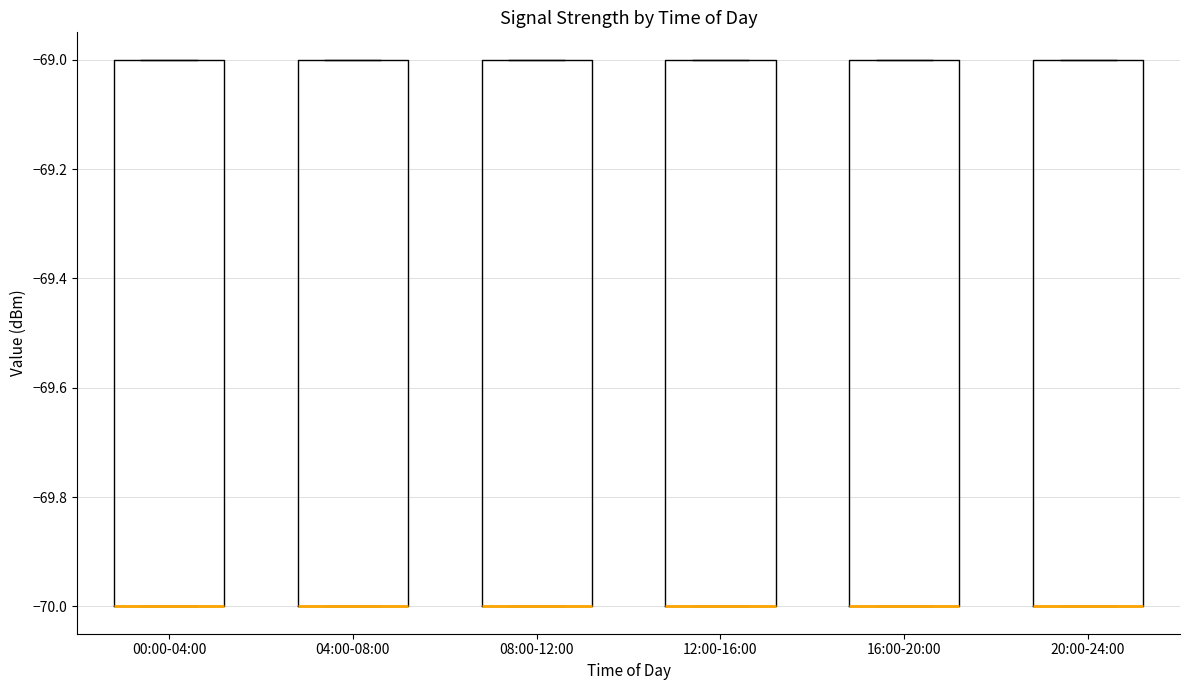

Reading left to right, transcribe this box plot: for each box, give where its median line is, the range the box spans, and where its two whiskers end, as read against the y-axis. The values are not printed on the chart, so give them approximately, as read against the axis.

00:00-04:00: median -70 (drawn on the box's lower edge), box -70 to -69, whiskers -70 to -69
04:00-08:00: median -70 (drawn on the box's lower edge), box -70 to -69, whiskers -70 to -69
08:00-12:00: median -70 (drawn on the box's lower edge), box -70 to -69, whiskers -70 to -69
12:00-16:00: median -70 (drawn on the box's lower edge), box -70 to -69, whiskers -70 to -69
16:00-20:00: median -70 (drawn on the box's lower edge), box -70 to -69, whiskers -70 to -69
20:00-24:00: median -70 (drawn on the box's lower edge), box -70 to -69, whiskers -70 to -69